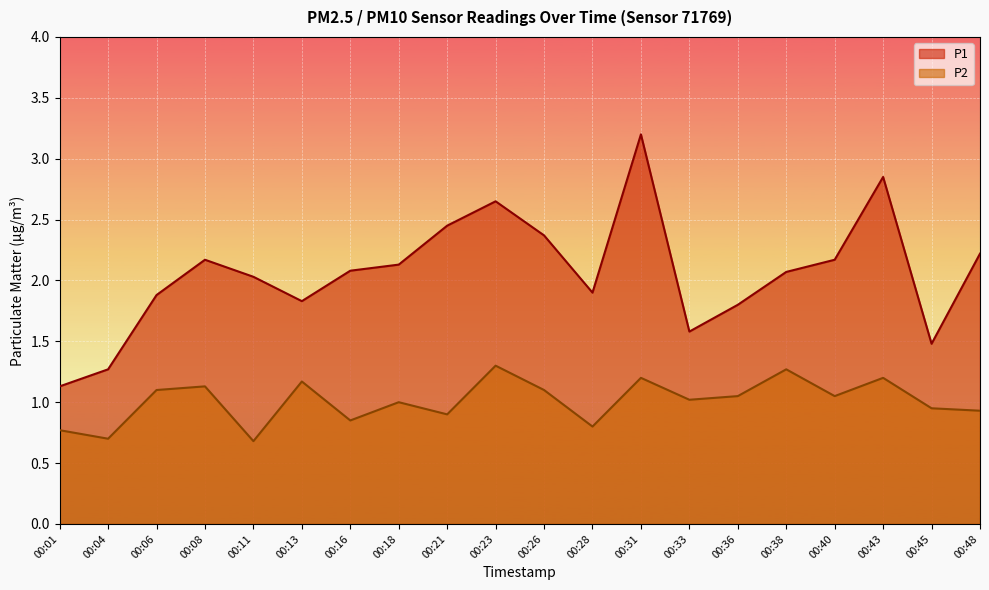

What is the greatest value displayed?

3.2